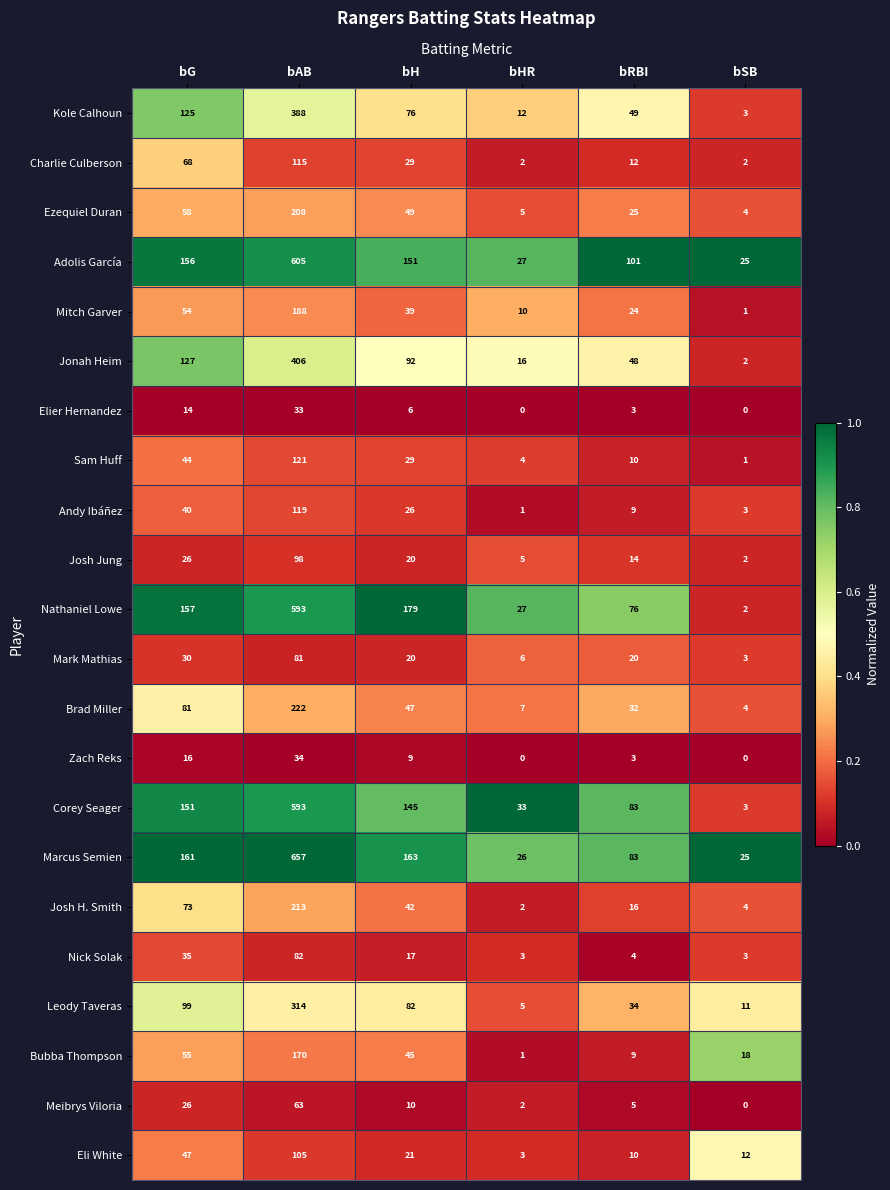

Which category has the highest value across all series?

bAB